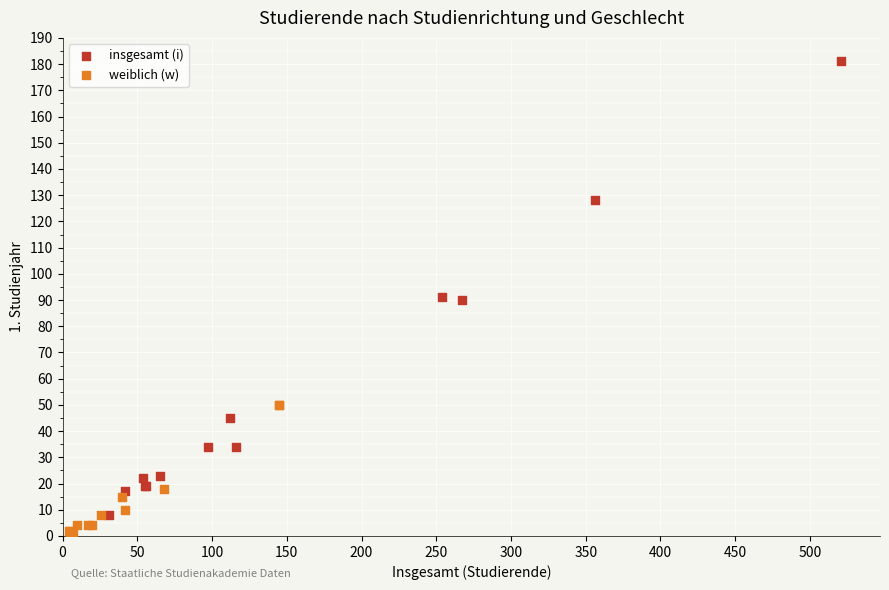

Which series has the widest spread of Y values?

insgesamt (i)